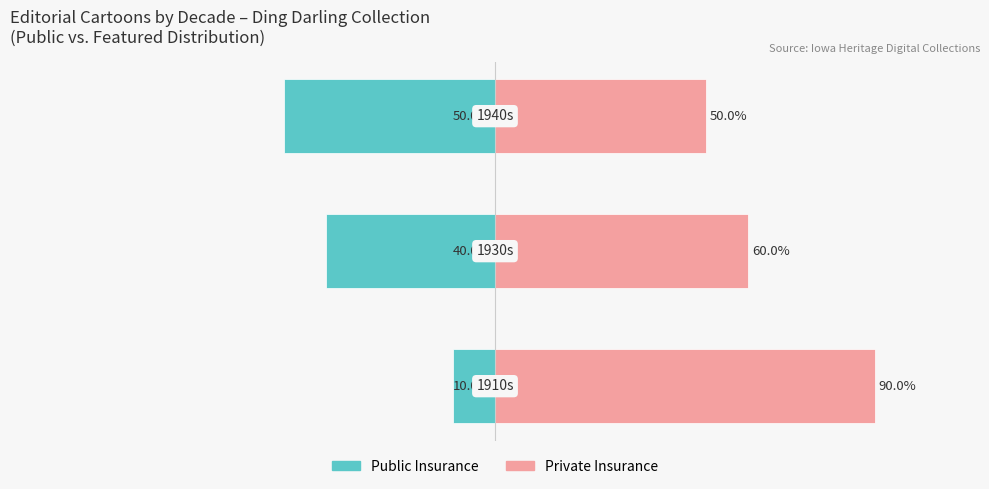

Reading right to left, transcribe all the data shown in this chart.

Public Insurance: 2=-50	1=-40	0=-10
Private Insurance: 2=50	1=60	0=90